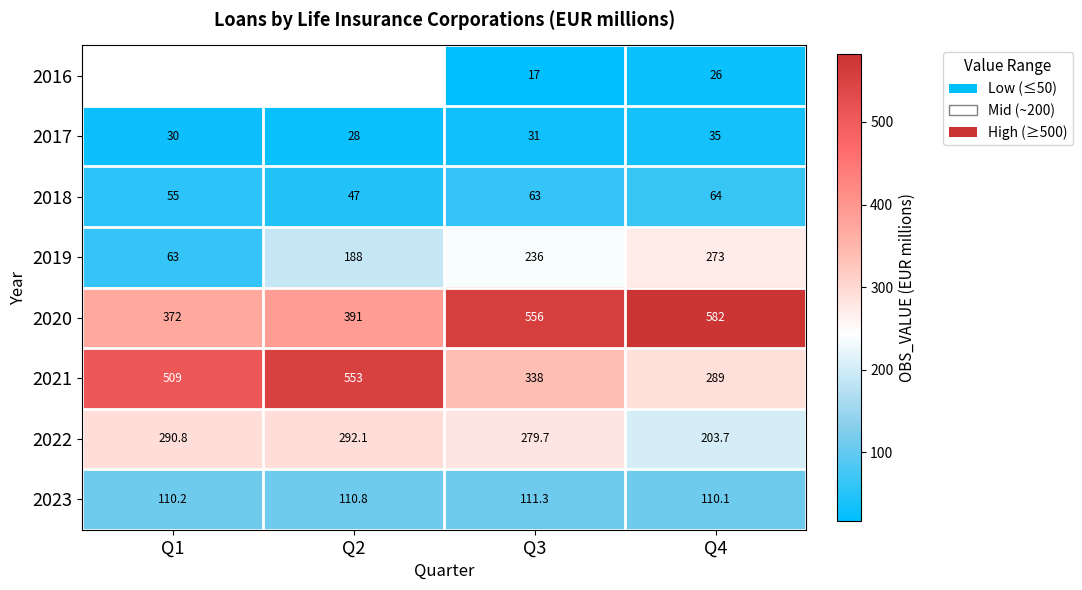

At which category is the sum across all series the highest?

Q3